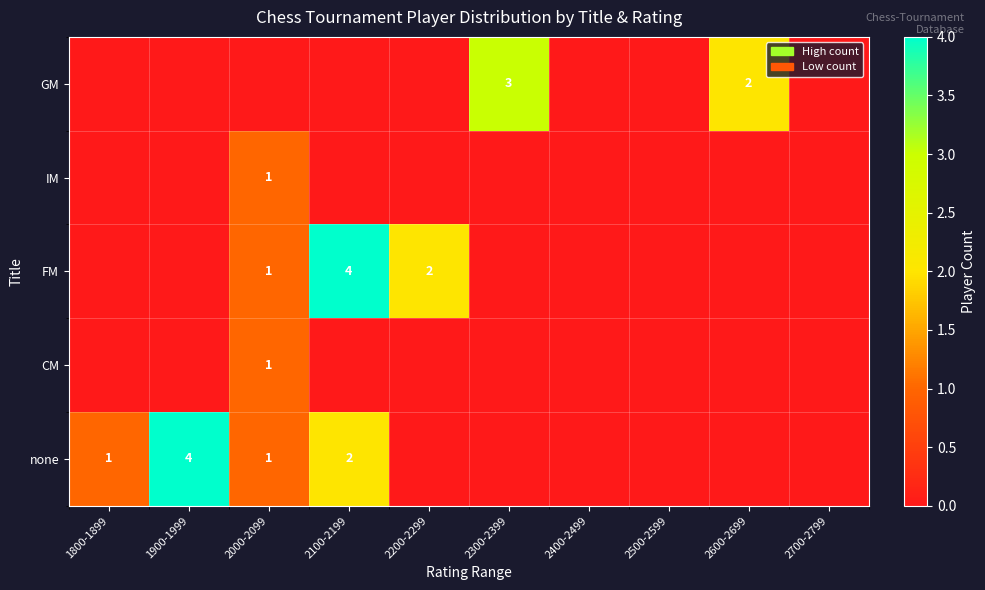

What is the total value across all series at 2000-2099?

4